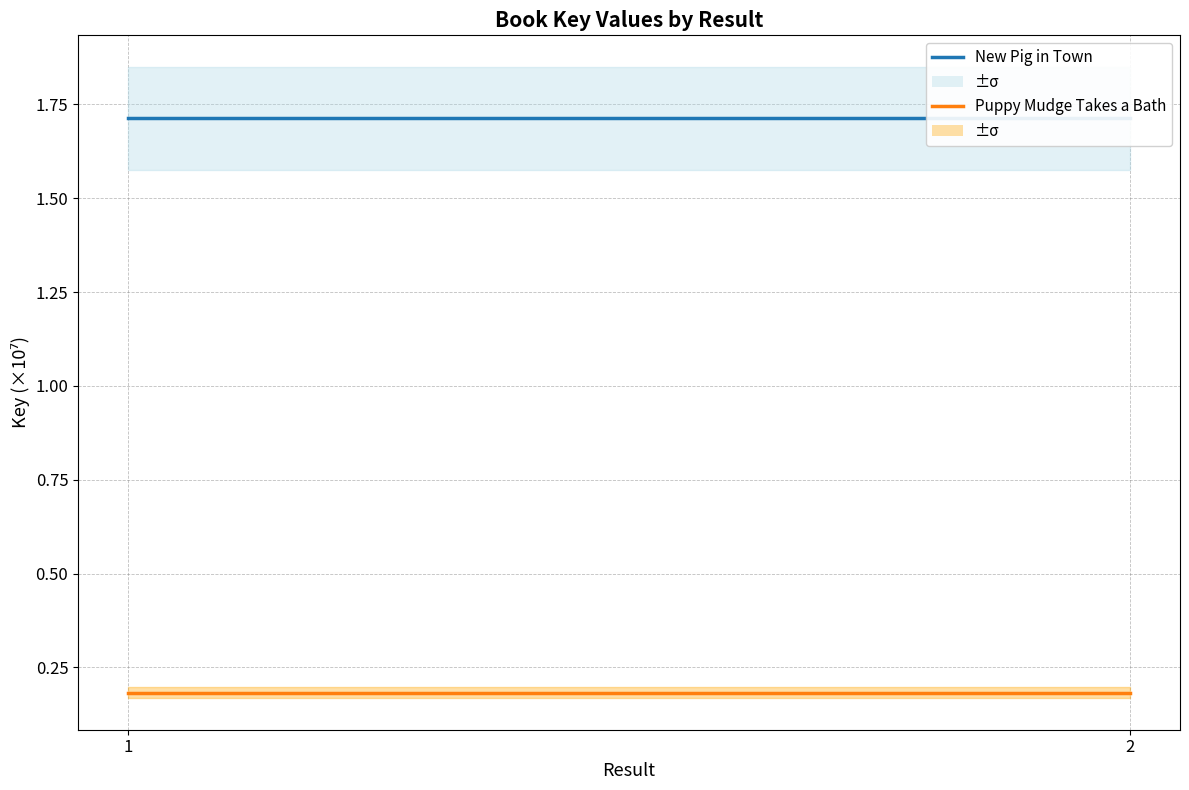

List the labels in order of New Pig in Town value, smallest first.

1, 2